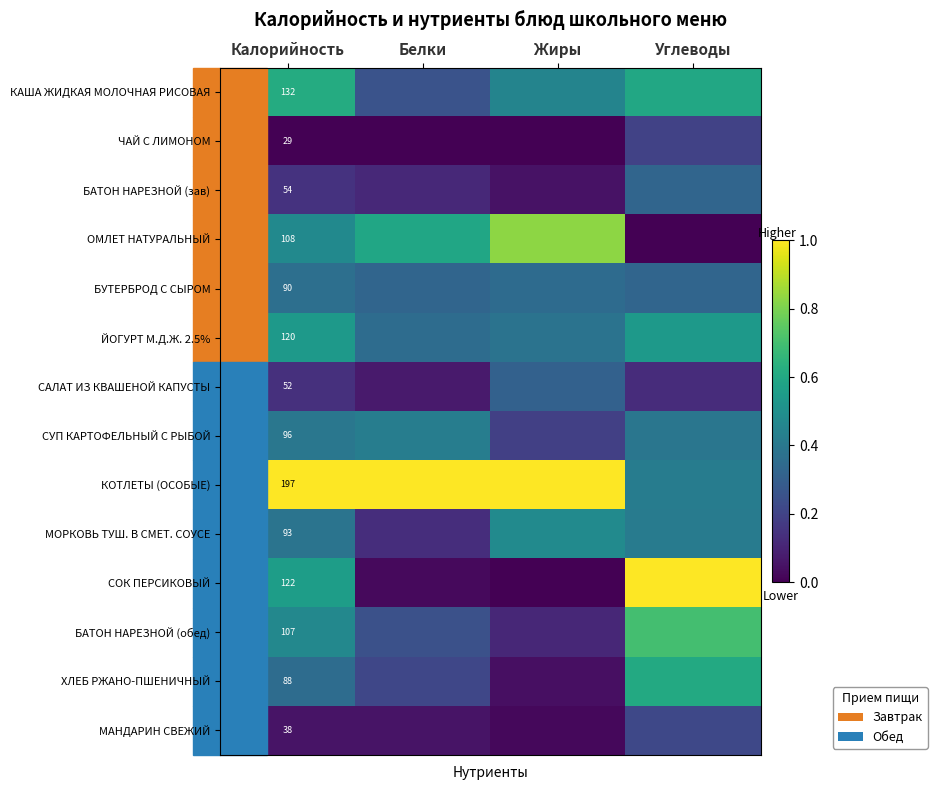

The БАТОН НАРЕЗНОЙ (обед) series shows 1.0 at Углеводы. True or false?

False